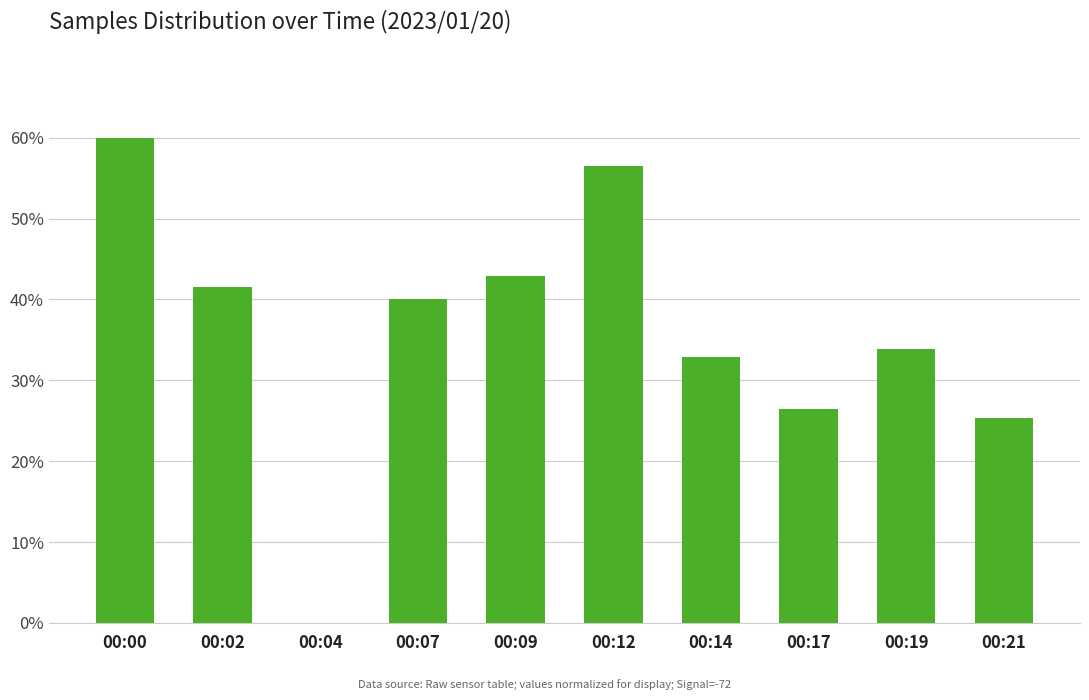

The chart shows a value of 10.5 at 00:14. True or false?

False